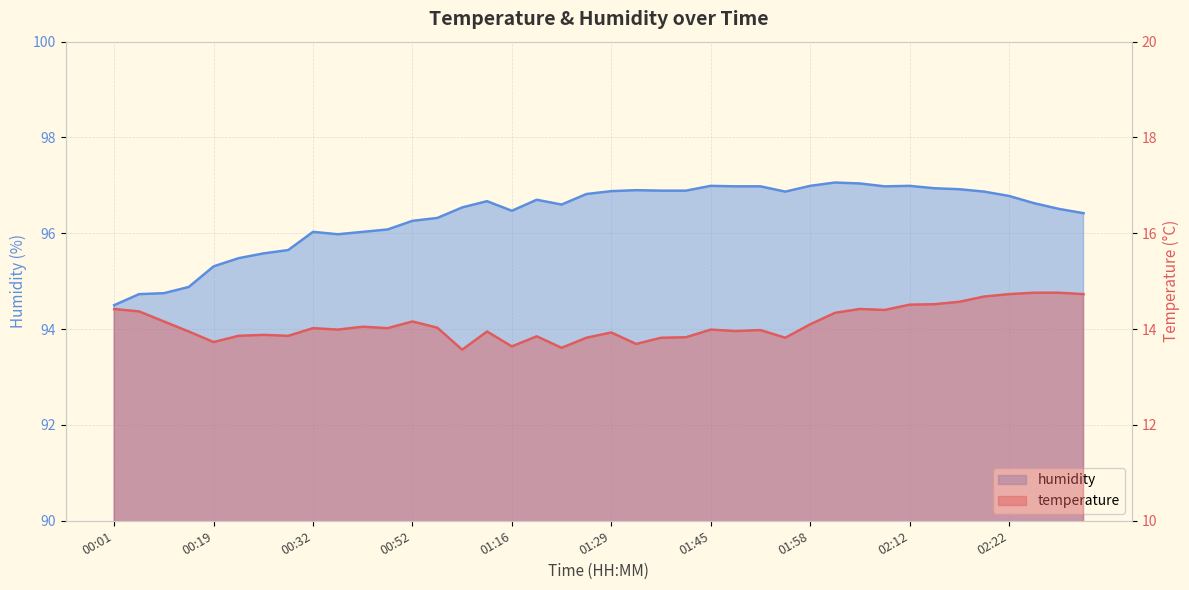

What is the total value across all series at 00:35?

110.0